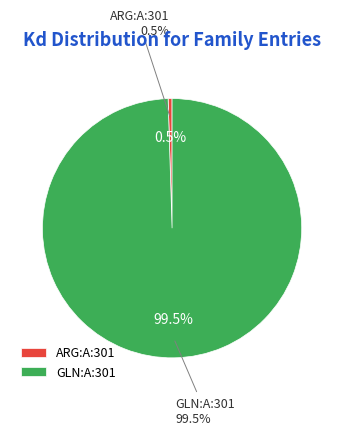

To the nearest percent, what is the combined percentage of ARG:A:301 and GLN:A:301?

100%